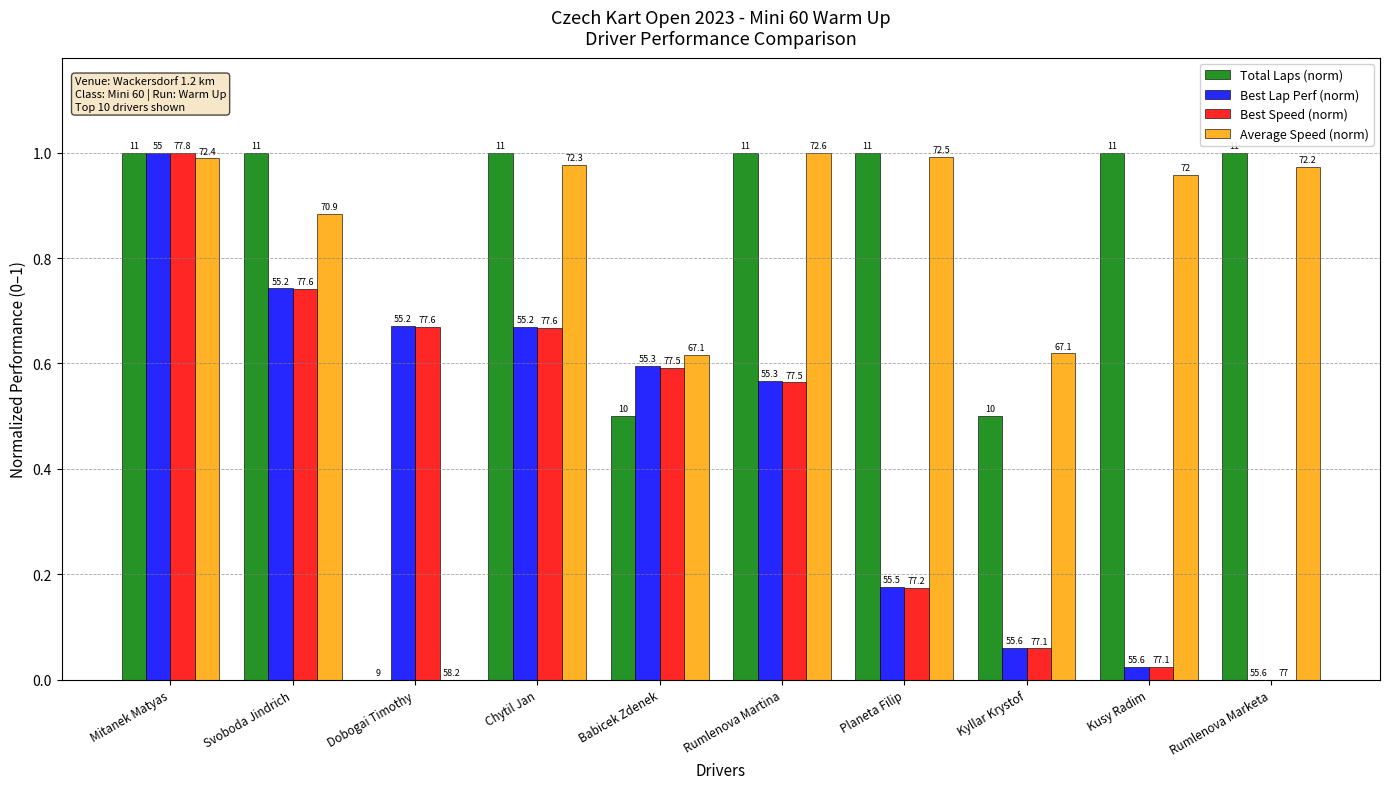

How many groups of bars are there?

10